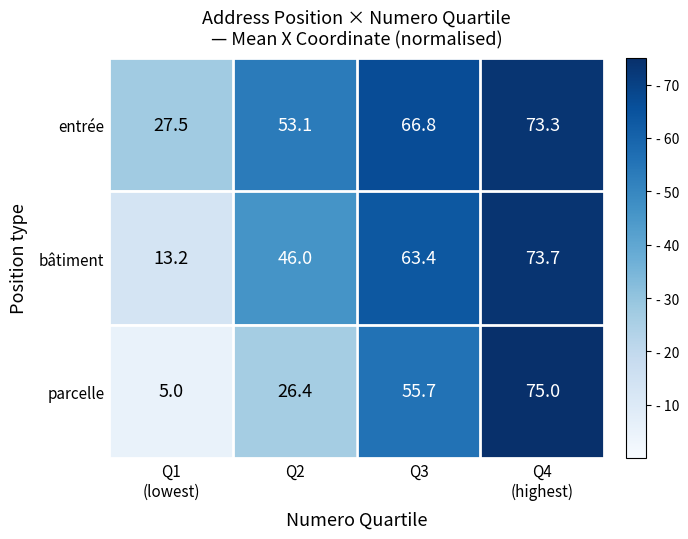

Which series has the widest spread of values?

parcelle